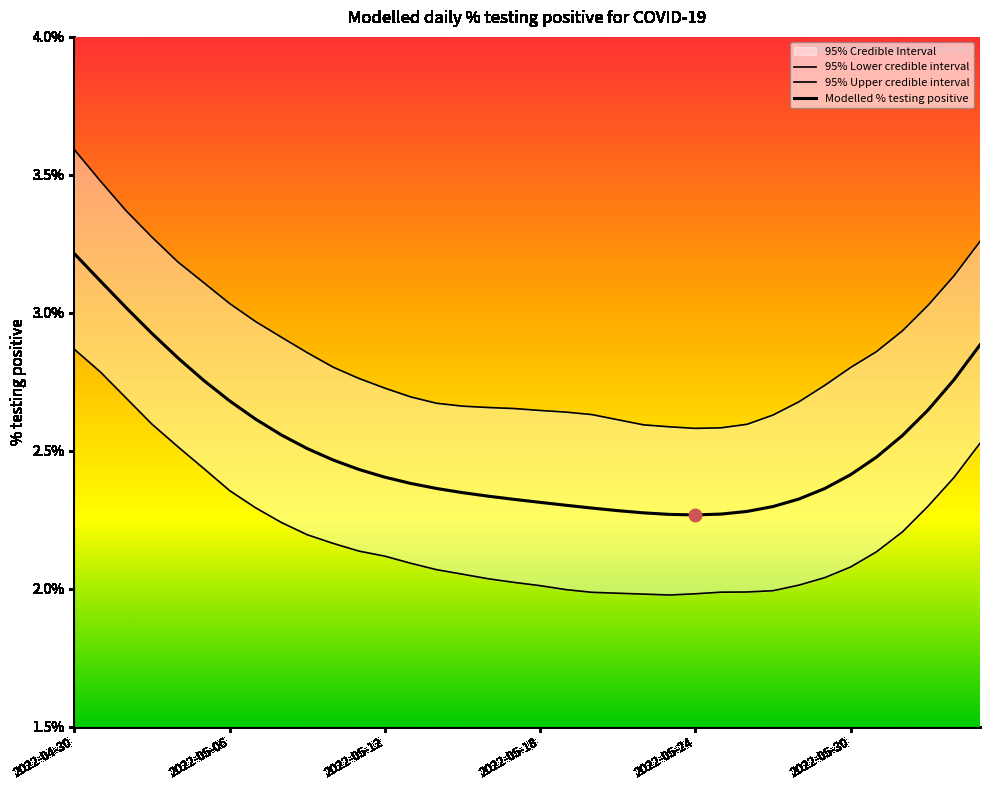

Does the chart have visible grid lines?

No